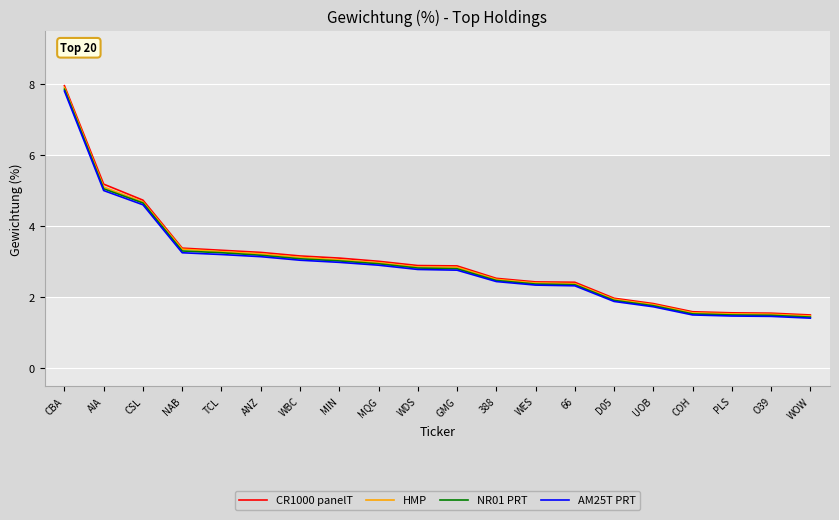

What is the approximate value of HMP at COH?

1.6